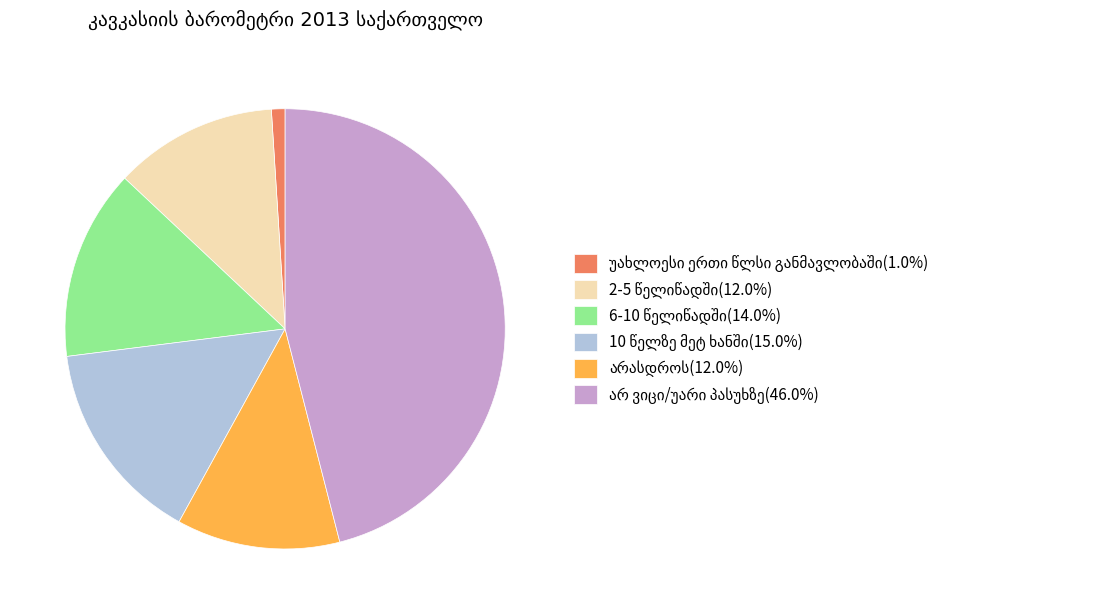

Count the number of slices in the pie.

6